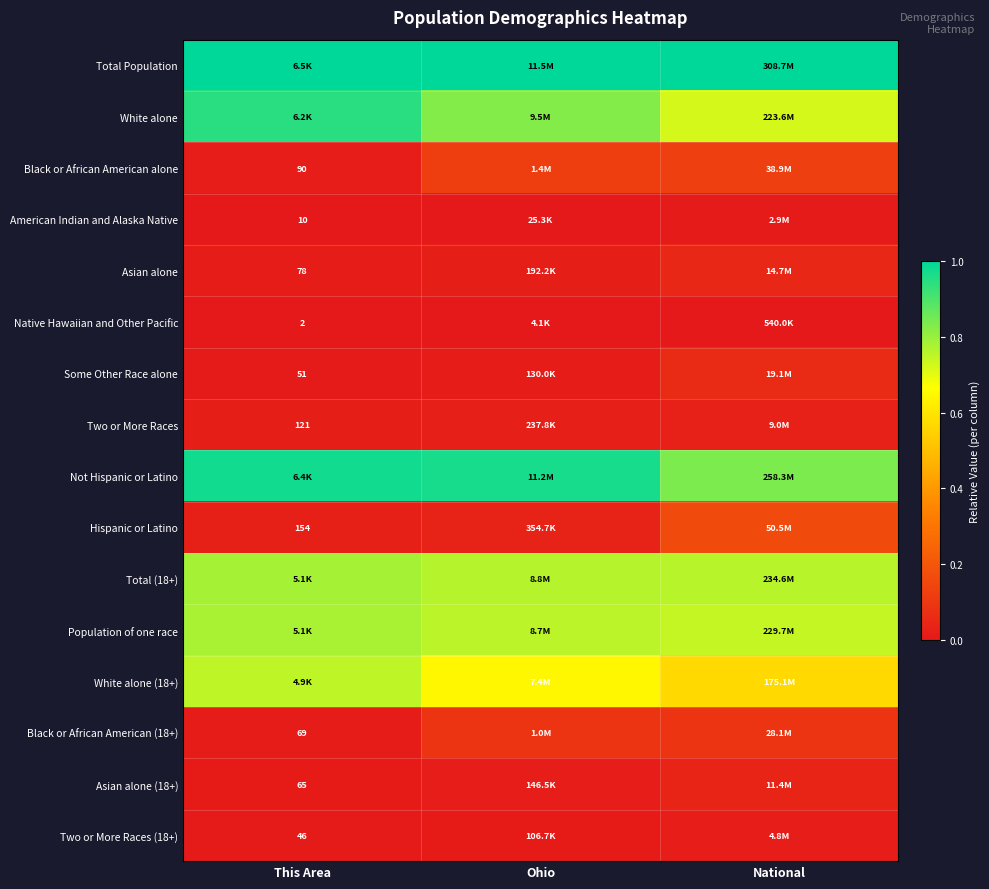

Count the number of data series in this chart.

16